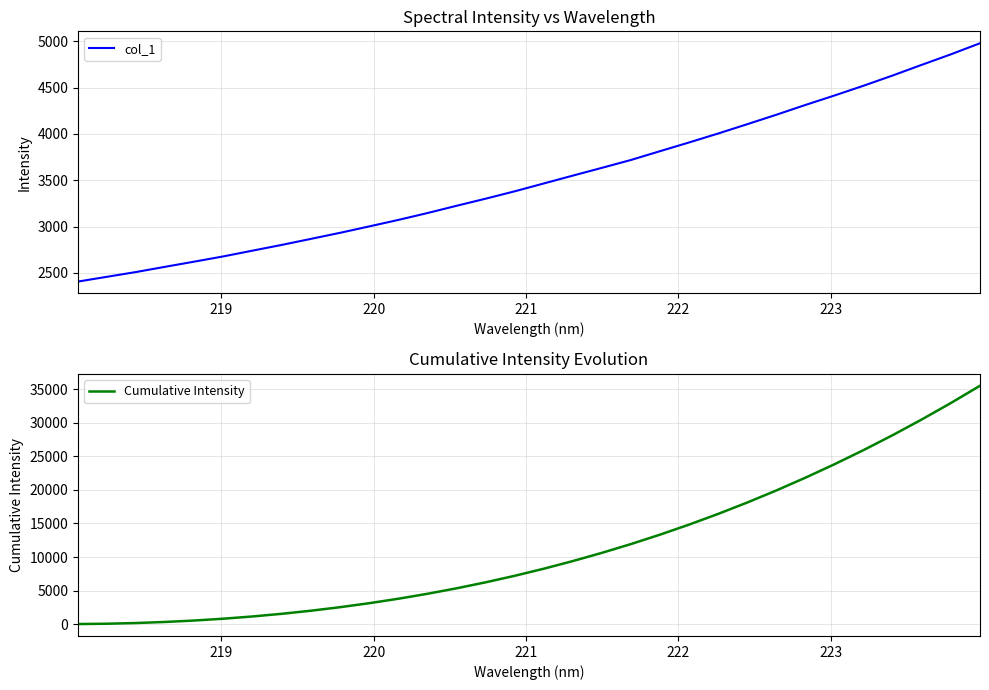

What is the average value of the col_1 series?

3518.3